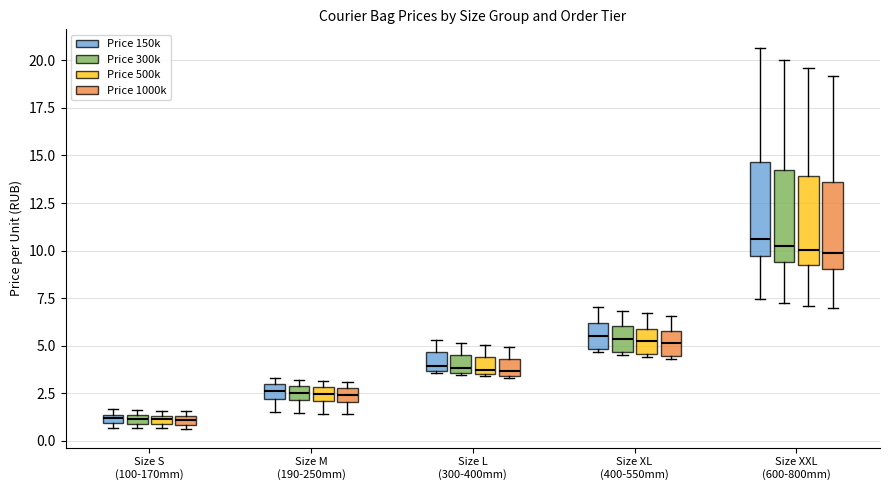

Where is the upper edge of the box for Size S (100-170mm) (Price 300k) on the y-axis? The values are not printed on the chart, so give them approximately, as read against the axis.

1.5